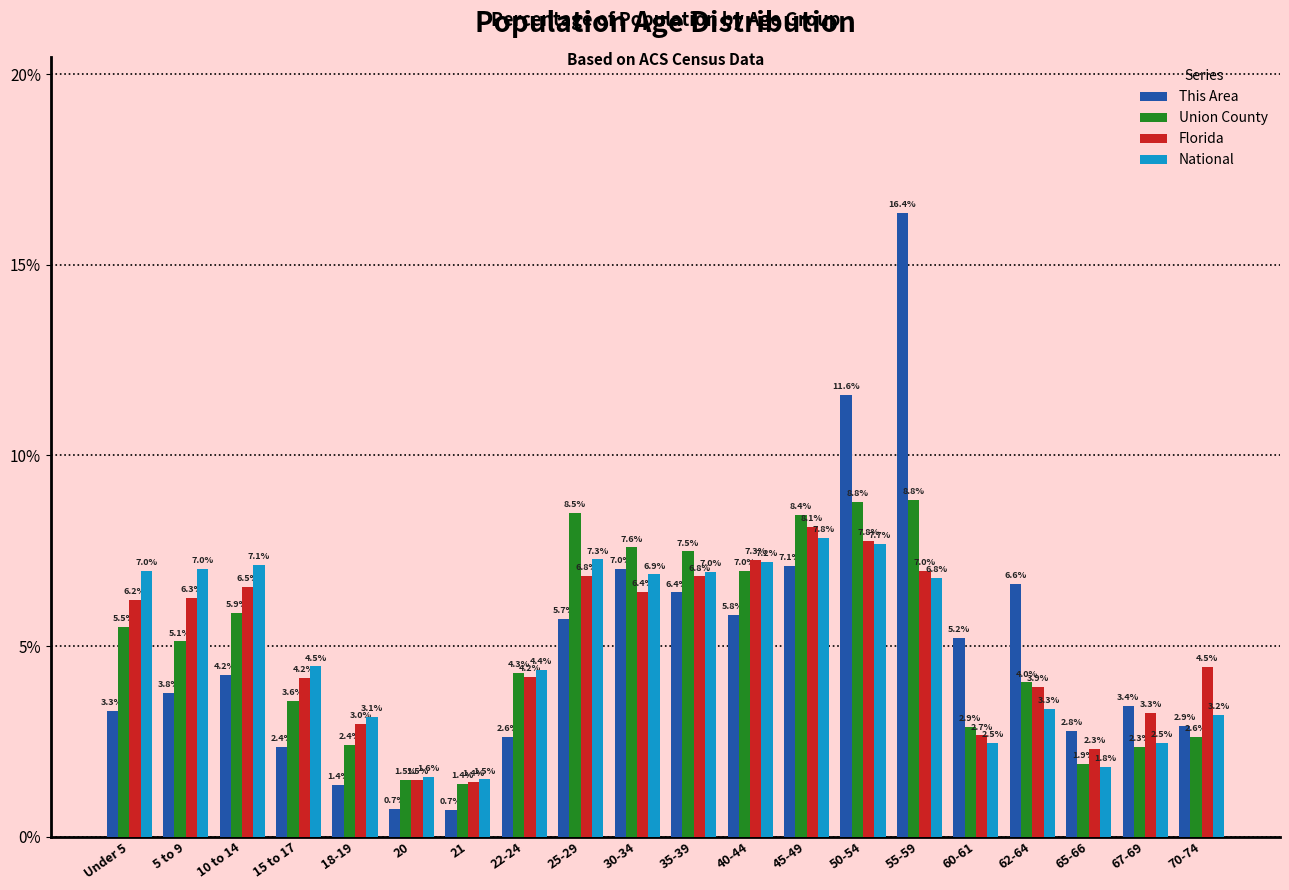

Reading right to left, transcribe all the data shown in this chart.

This Area: 2.9	3.4	2.8	6.6	5.2	16.4	11.6	7.1	5.8	6.4	7.0	5.7	2.6	0.7	0.7	1.4	2.4	4.2	3.8	3.3
Union County: 2.6	2.3	1.9	4.0	2.9	8.8	8.8	8.4	7.0	7.5	7.6	8.5	4.3	1.4	1.5	2.4	3.6	5.9	5.1	5.5
Florida: 4.5	3.3	2.3	3.9	2.7	7.0	7.8	8.1	7.3	6.8	6.4	6.8	4.2	1.4	1.5	3.0	4.2	6.5	6.3	6.2
National: 3.2	2.5	1.8	3.3	2.5	6.8	7.7	7.8	7.2	7.0	6.9	7.3	4.4	1.5	1.6	3.1	4.5	7.1	7.0	7.0